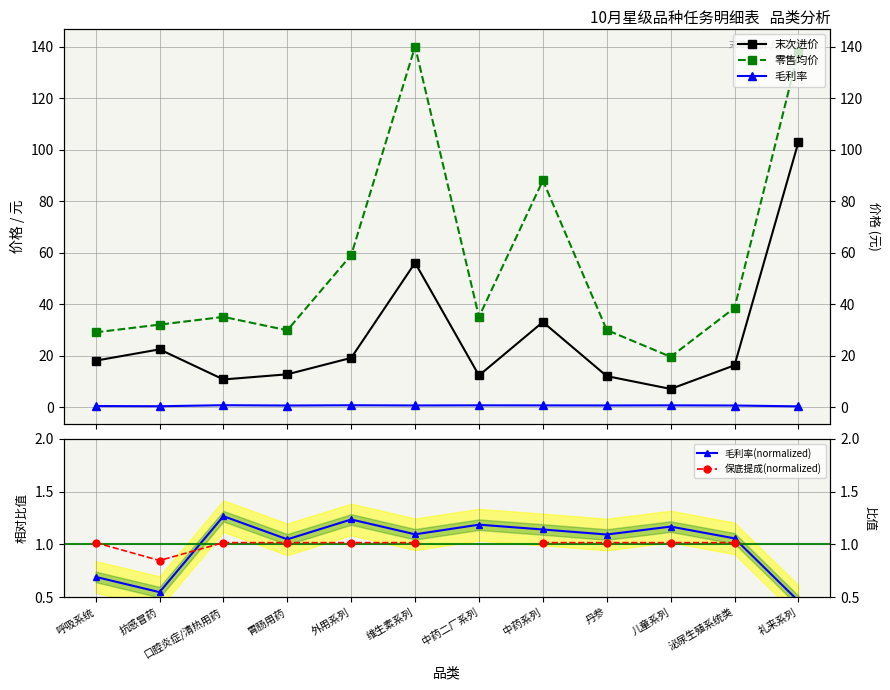

Which series changed the most between 口腔炎症/清热用药 and 维生素系列?

零售均价